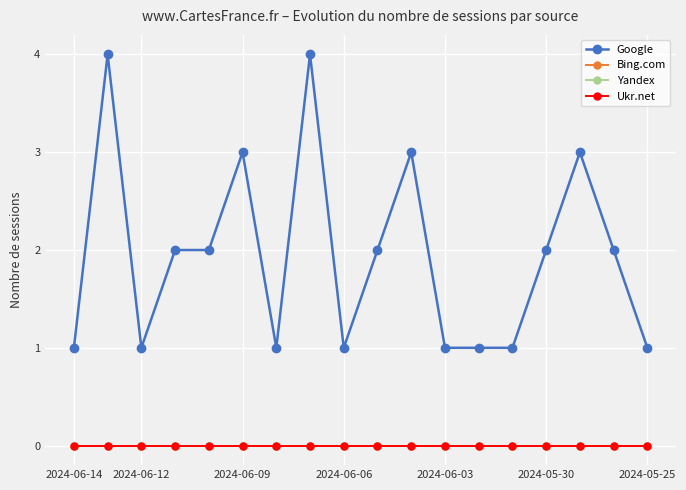

Which series has the widest spread of values?

Google